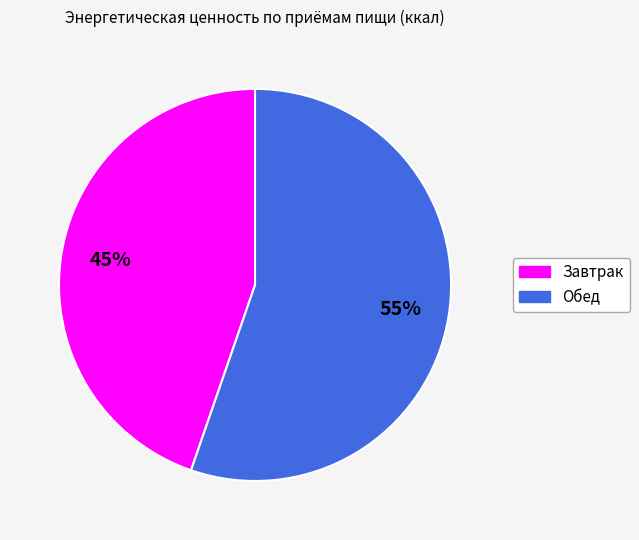

What is the ratio of the value at Обед to the value at Завтрак?

1.2